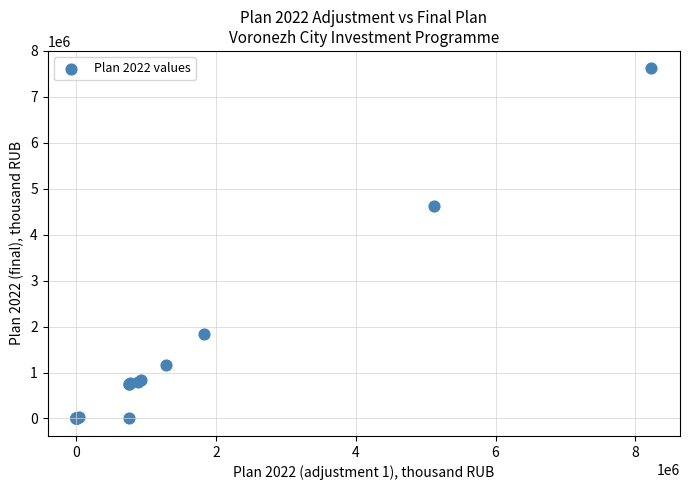

What Y value in the scatter plot is closest to 3809933?

4633762.8